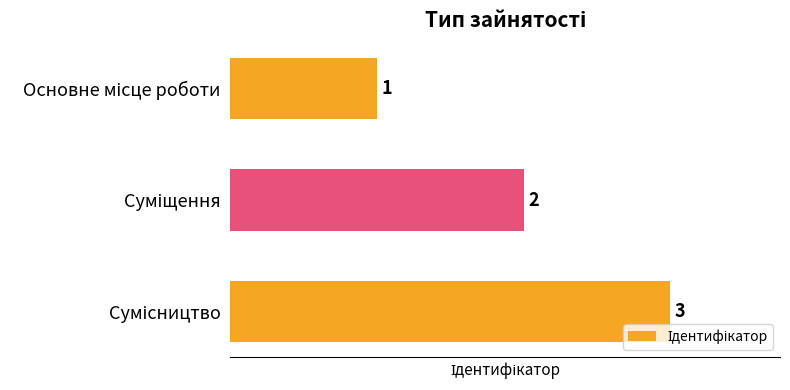

How many values are between 1 and 3?

3